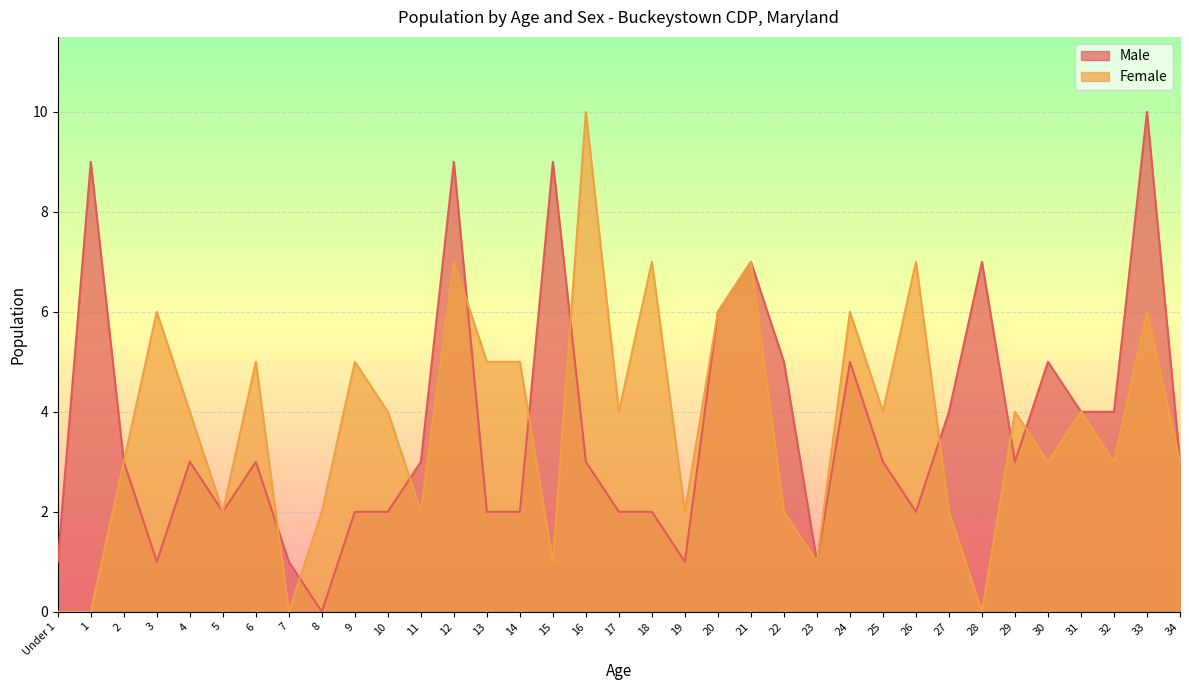

In Female, how many points are lower than both neighbors (excluding endpoints)?

11